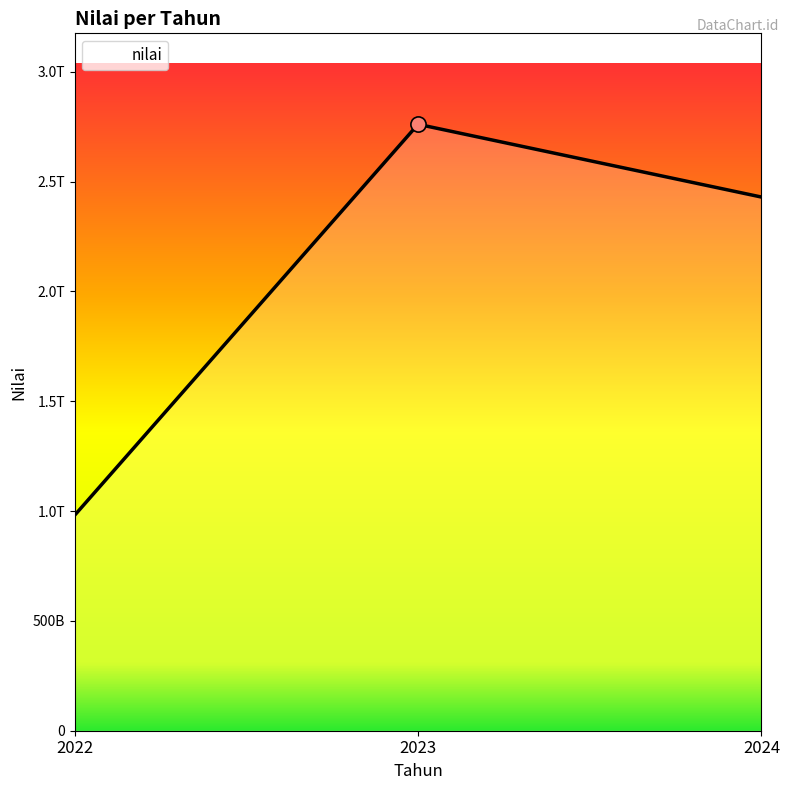

What is the change in value from 2022 to 2023?

+1780060055387